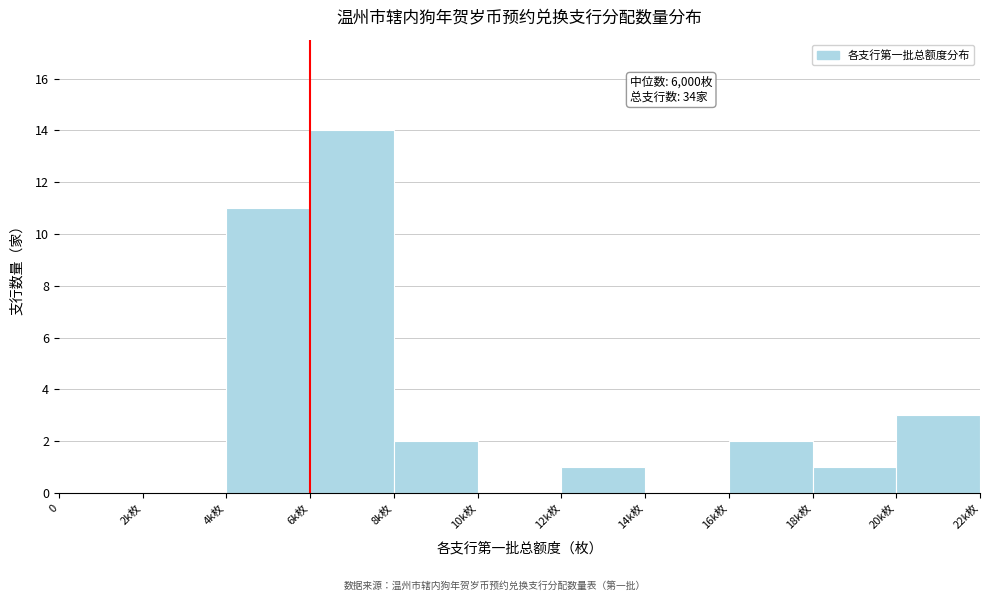

Reading right to left, extract all data points from this chart.

20k枚=3	18k枚=1	16k枚=2	14k枚=0	12k枚=1	10k枚=0	8k枚=2	6k枚=14	4k枚=11	2k枚=0	0=0